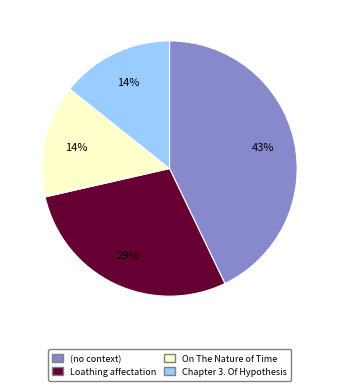

To the nearest percent, what is the difference between the largest and smallest slice percentages?

29%